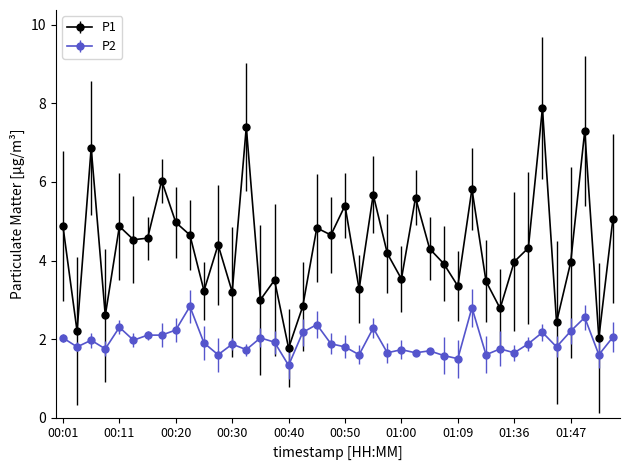

True or false: P2 and P1 cross at least once.

False